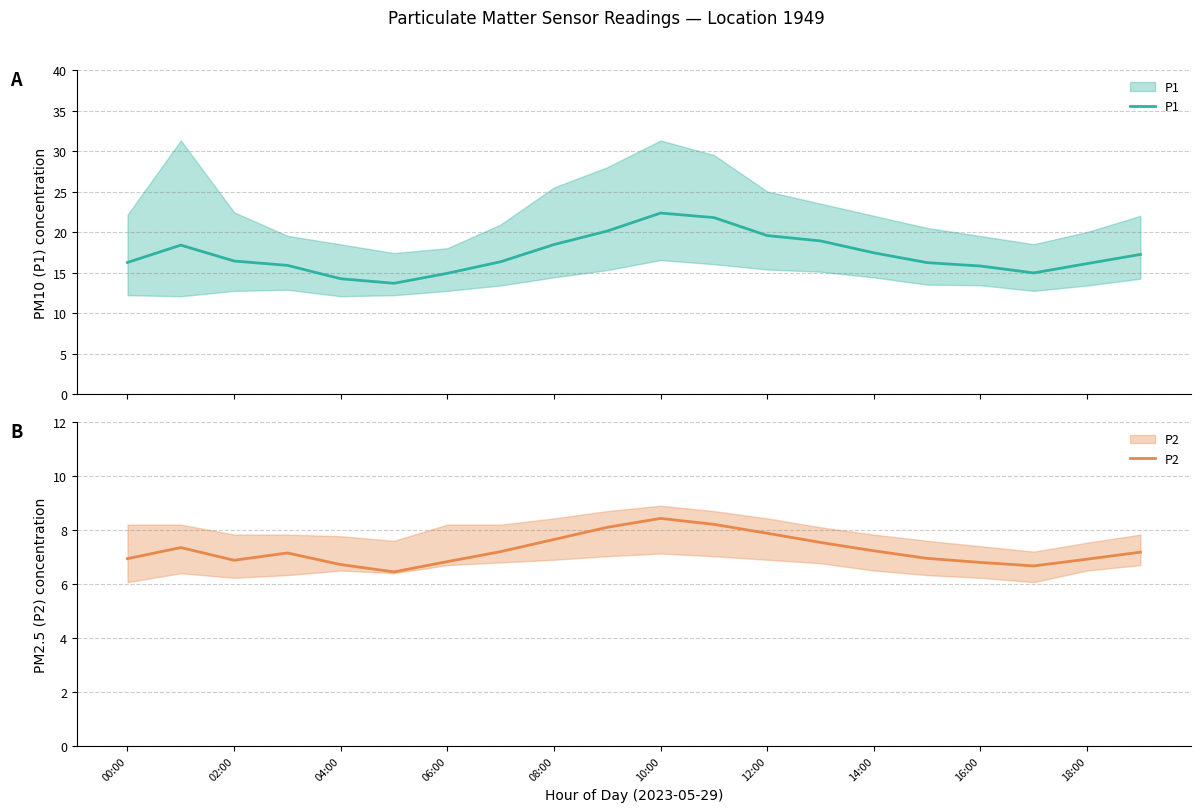

Which series changed the most between 10:00 and 18:00?

P1